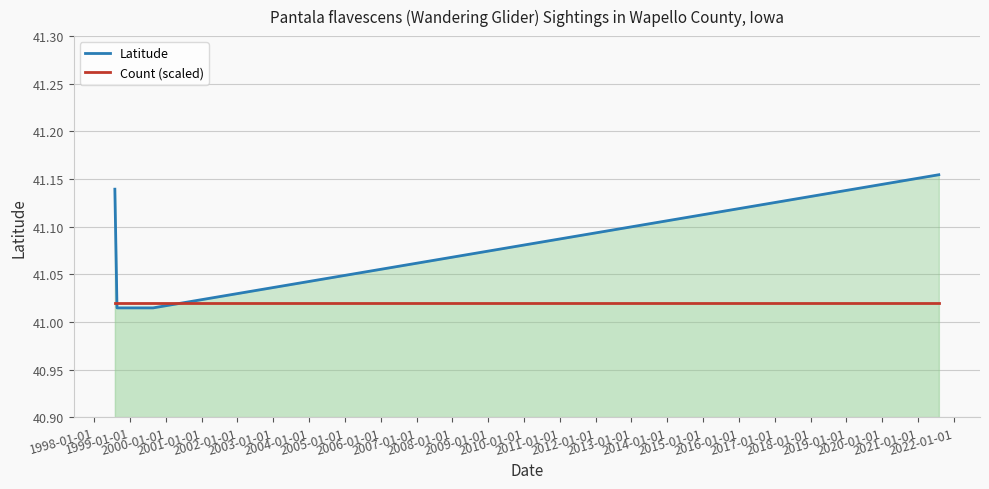

True or false: Latitude has more than 1 points higher than both neighbors.

False